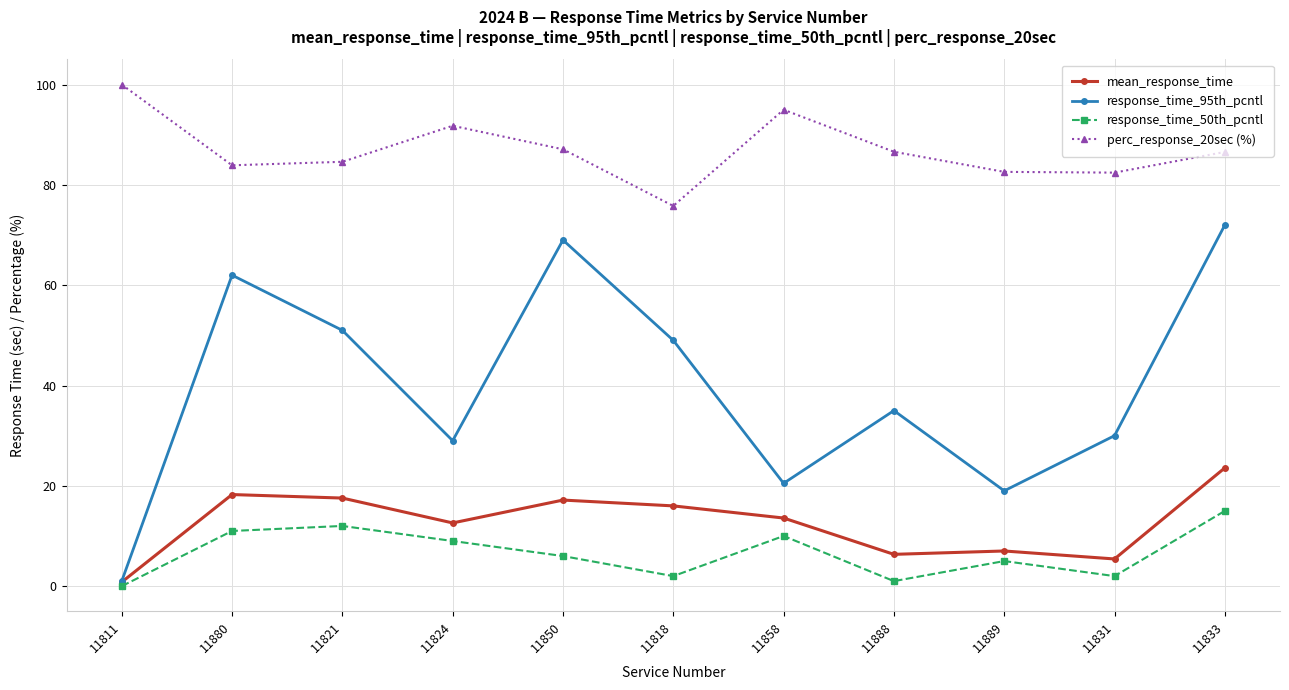

The perc_response_20sec (%) series shows 140.0 at 11821. True or false?

False